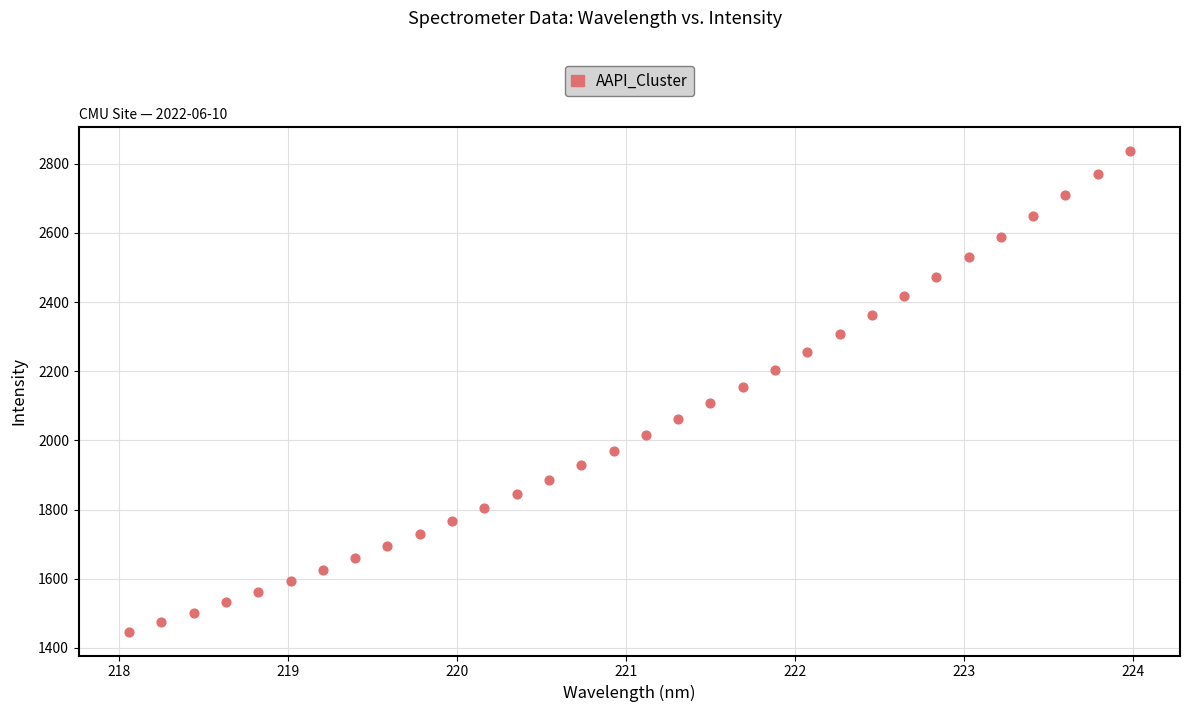

What is the range of Y values (max minus min)?

1388.3